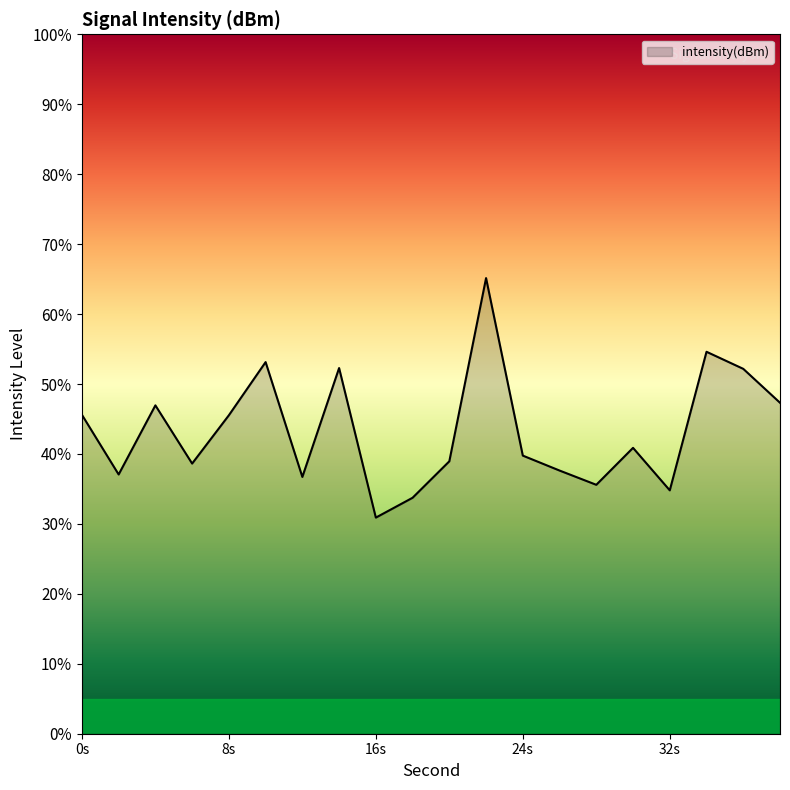

What is the smallest value displayed?

30.9